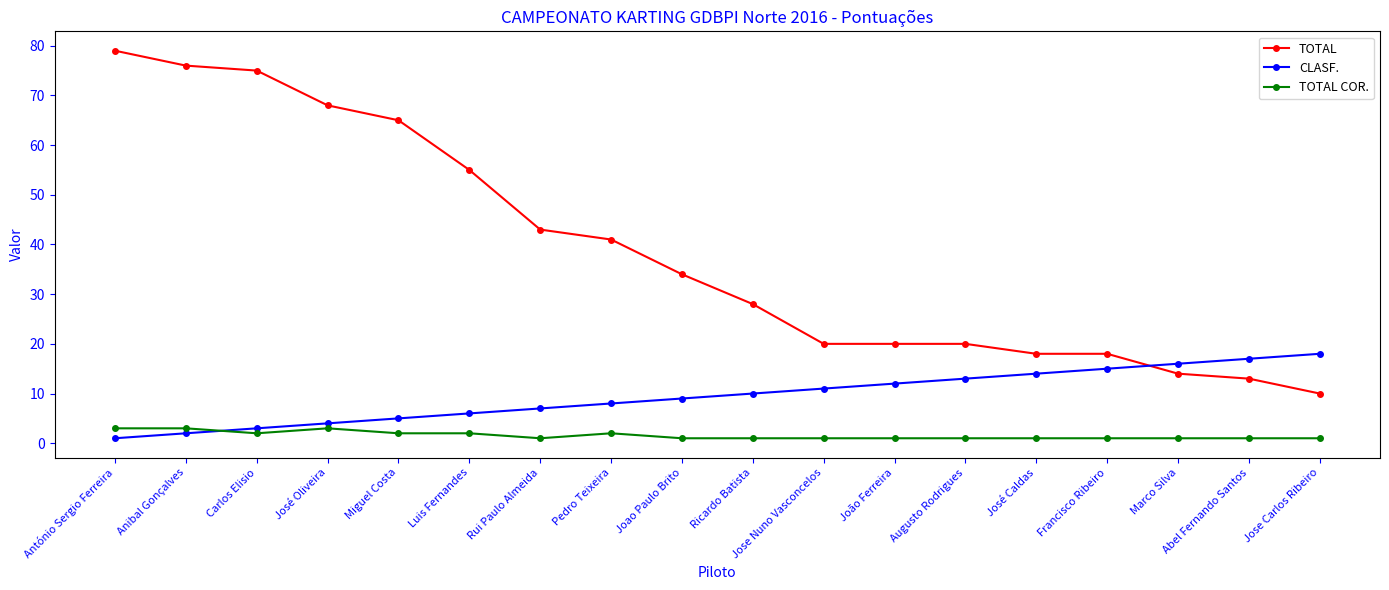

True or false: CLASF. has a value of 17 at Abel Fernando Santos.

True